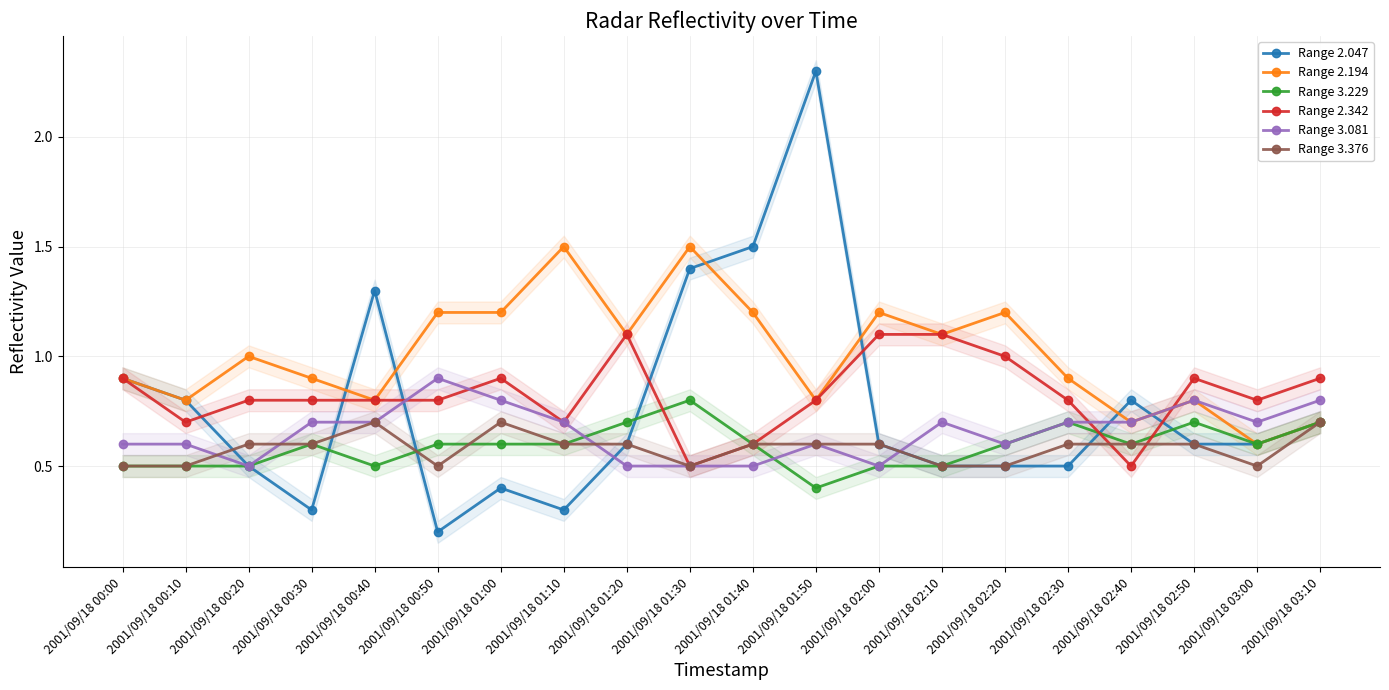

Which label corresponds to the largest value in the chart?

2001/09/18 01:50